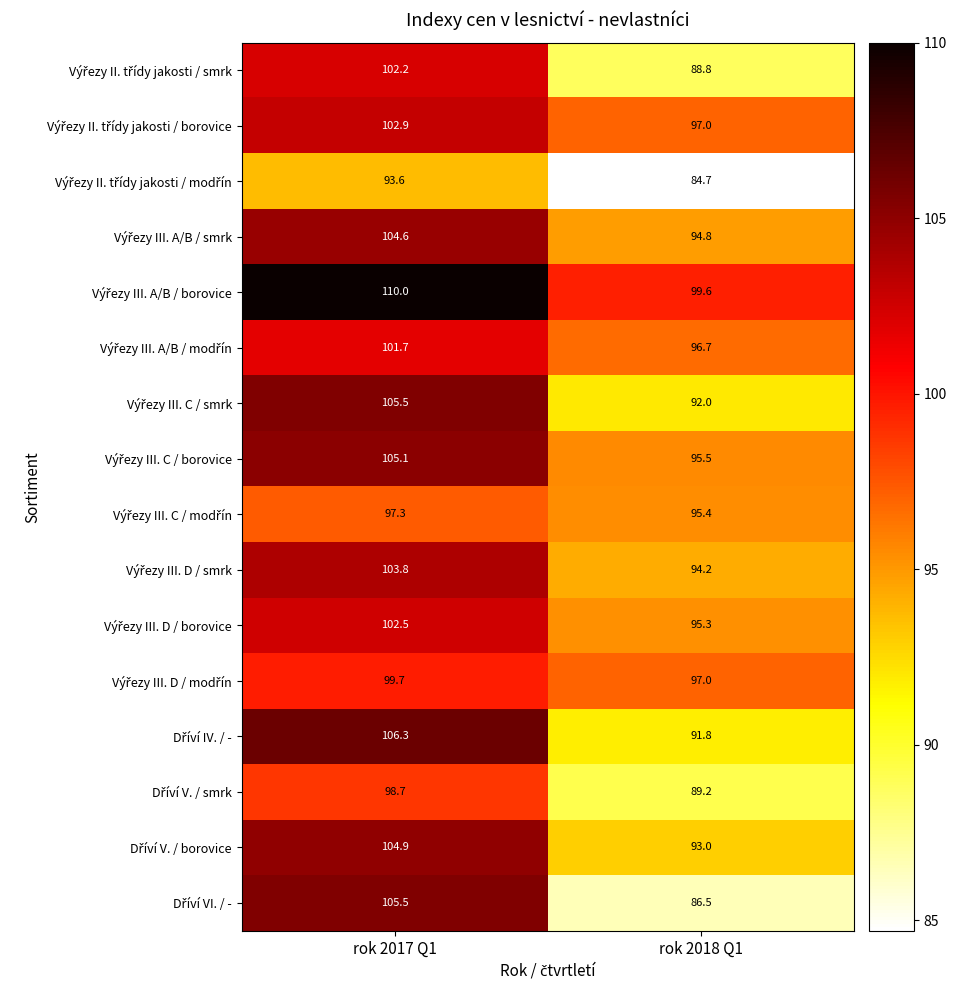

What is the spread (max minus min) of values at rok 2018 Q1?

14.9